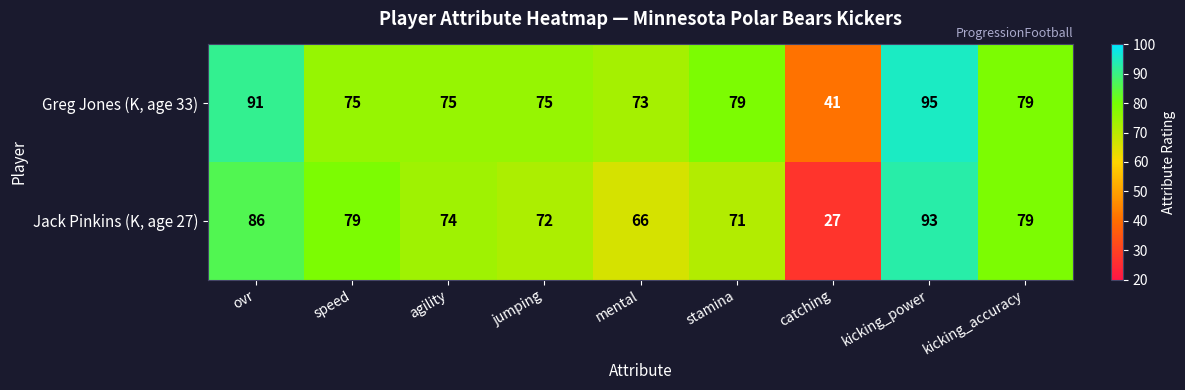

At which label does Greg Jones (K, age 33) reach its minimum?

catching